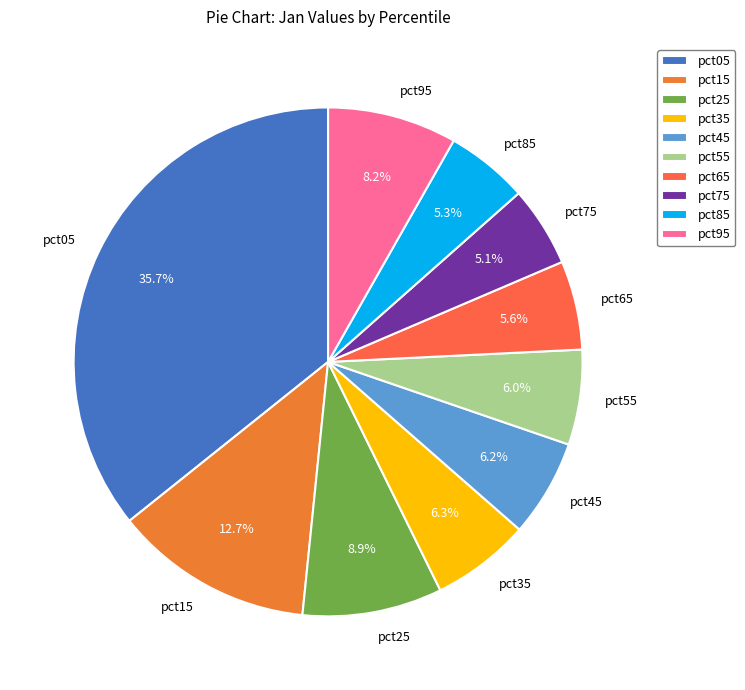

Do pct05 and pct35 together represent more than half of the pie?

No